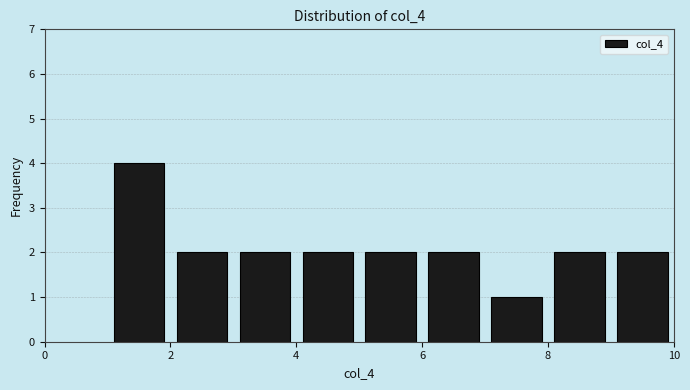

Reading left to right, transcribe this chart: for each bar, give the range it covers on the x-axis and its height. The values are not printed on the chart, so give them approximately, as read against the axis.

1 to 2: 4
2 to 3: 2
3 to 4: 2
4 to 5: 2
5 to 6: 2
6 to 7: 2
7 to 8: 1
8 to 9: 2
9 to 10: 2